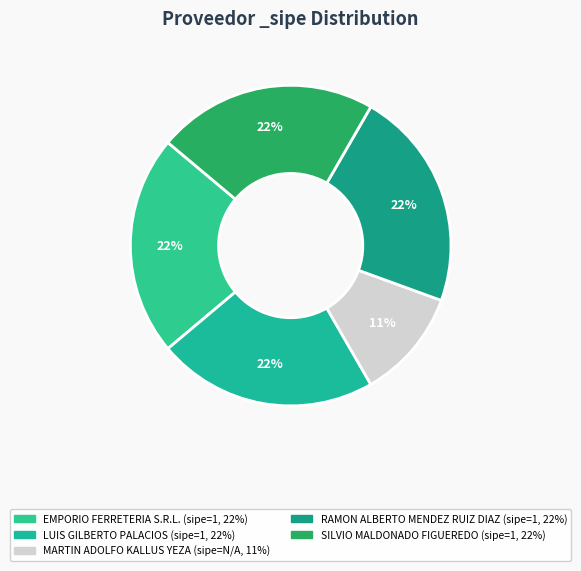

How many segments does this pie chart have?

5